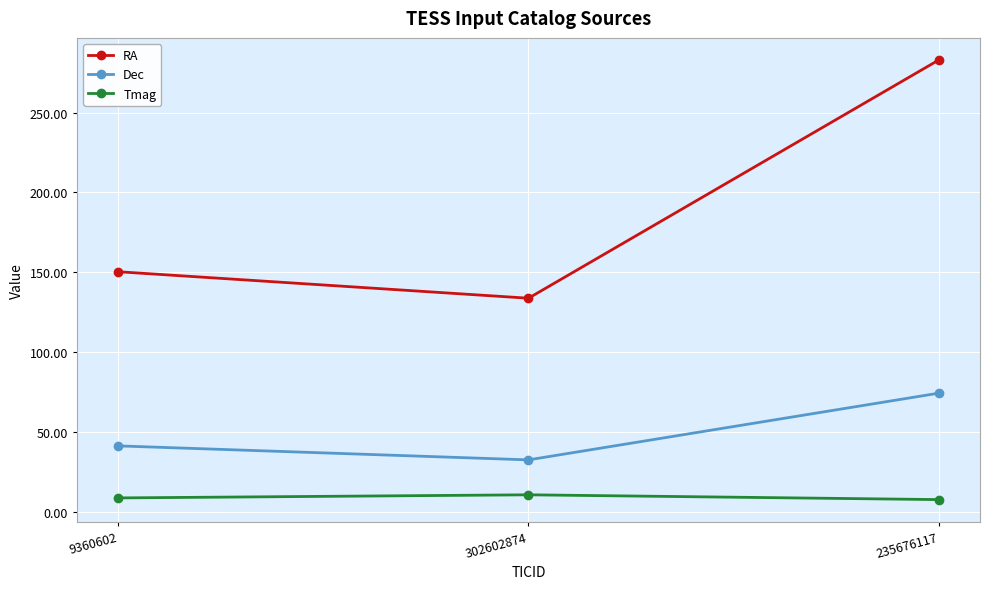

What is the difference between the highest and lowest values at 302602874?

123.0